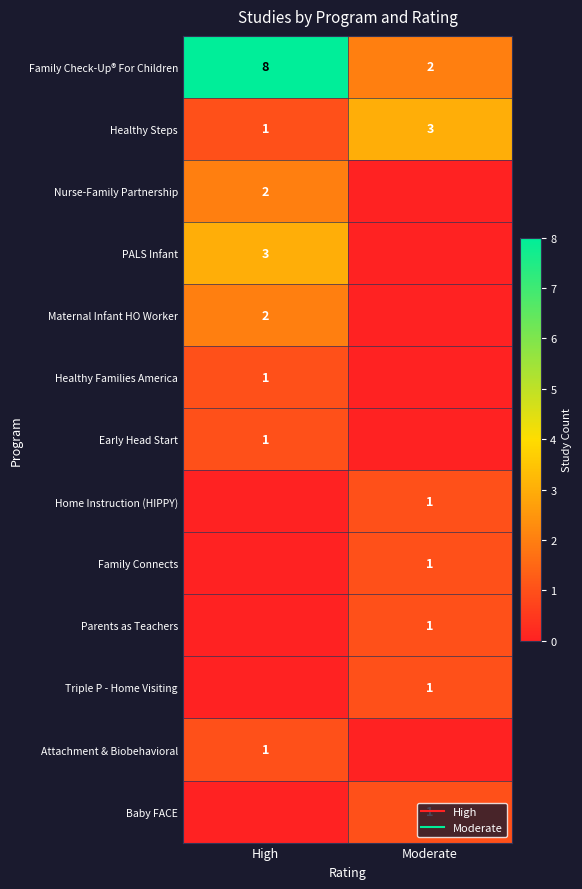

Which series has the largest range (max minus min)?

Family Check-Up® For Children